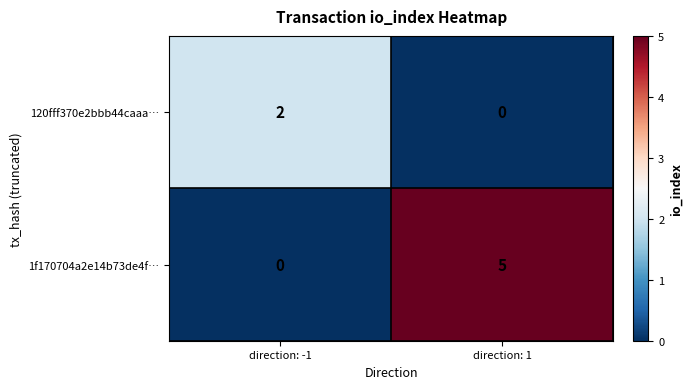

Which series has the largest range (max minus min)?

1f170704a2e14b73de4f…